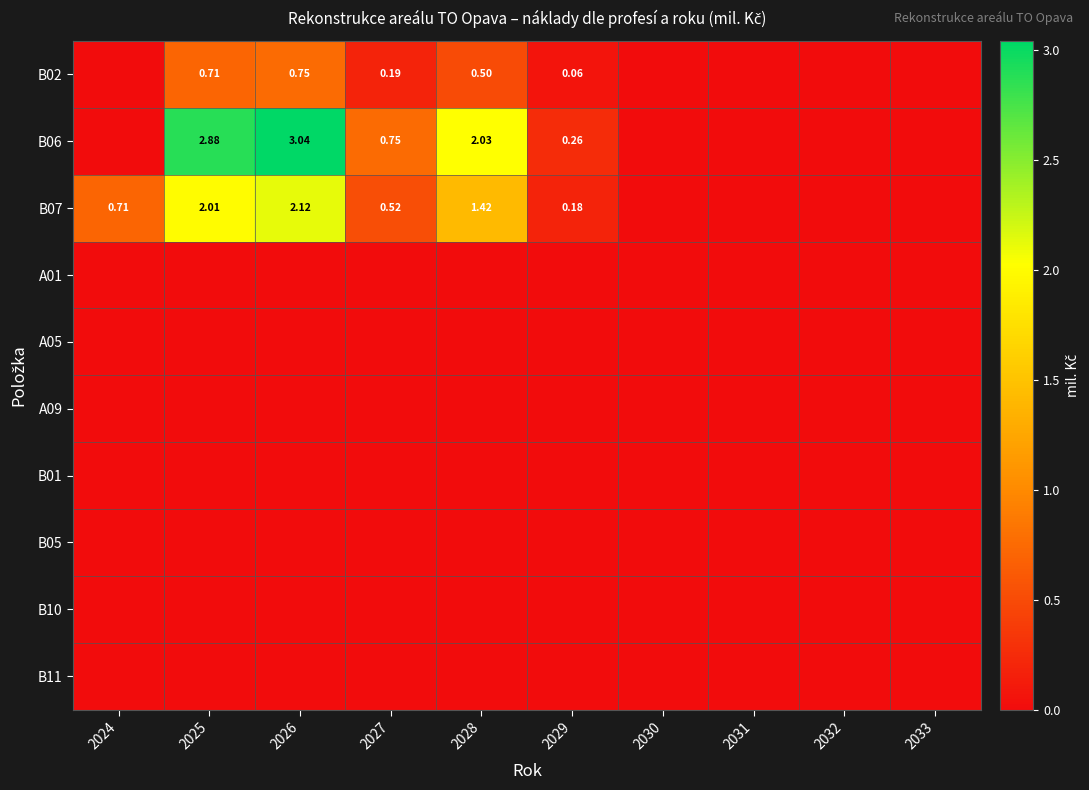

What is the total value across all series at 2029?

0.5